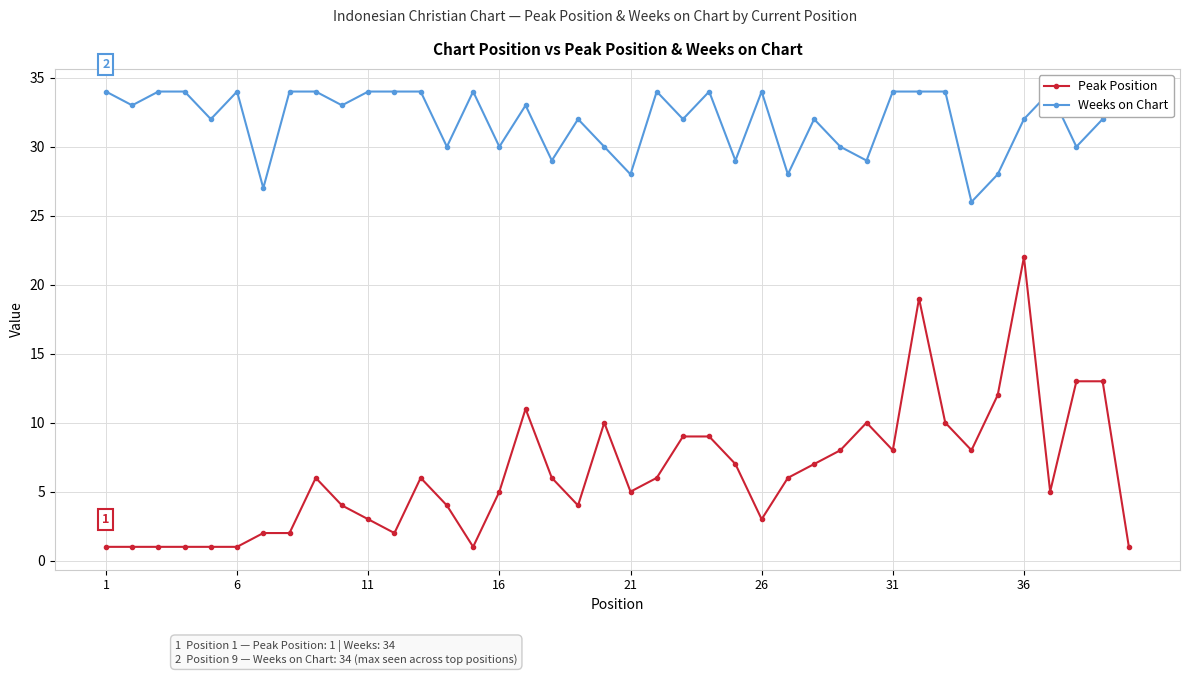

True or false: Weeks on Chart and Peak Position cross at least once.

False